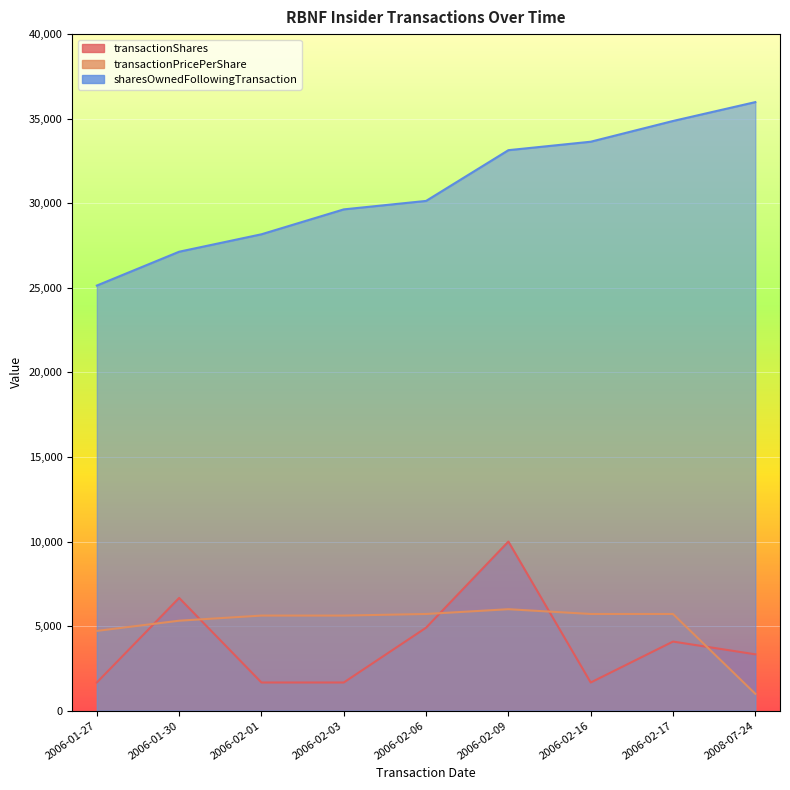

What are all the series names shown in the legend?

transactionShares, transactionPricePerShare, sharesOwnedFollowingTransaction